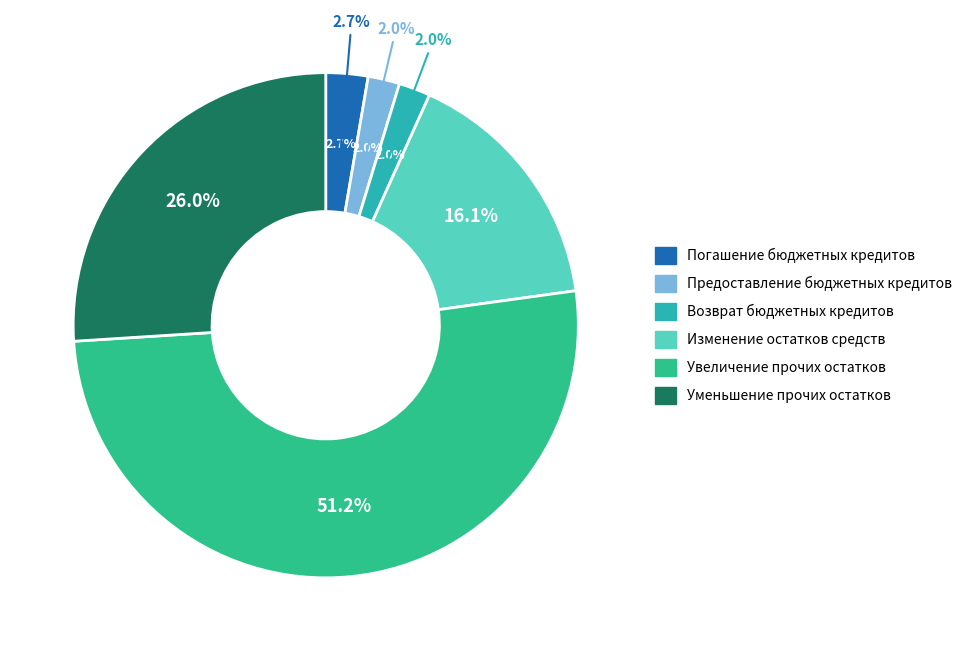

What is the largest slice in the pie chart?

Увеличение прочих
остатков денежных
средств